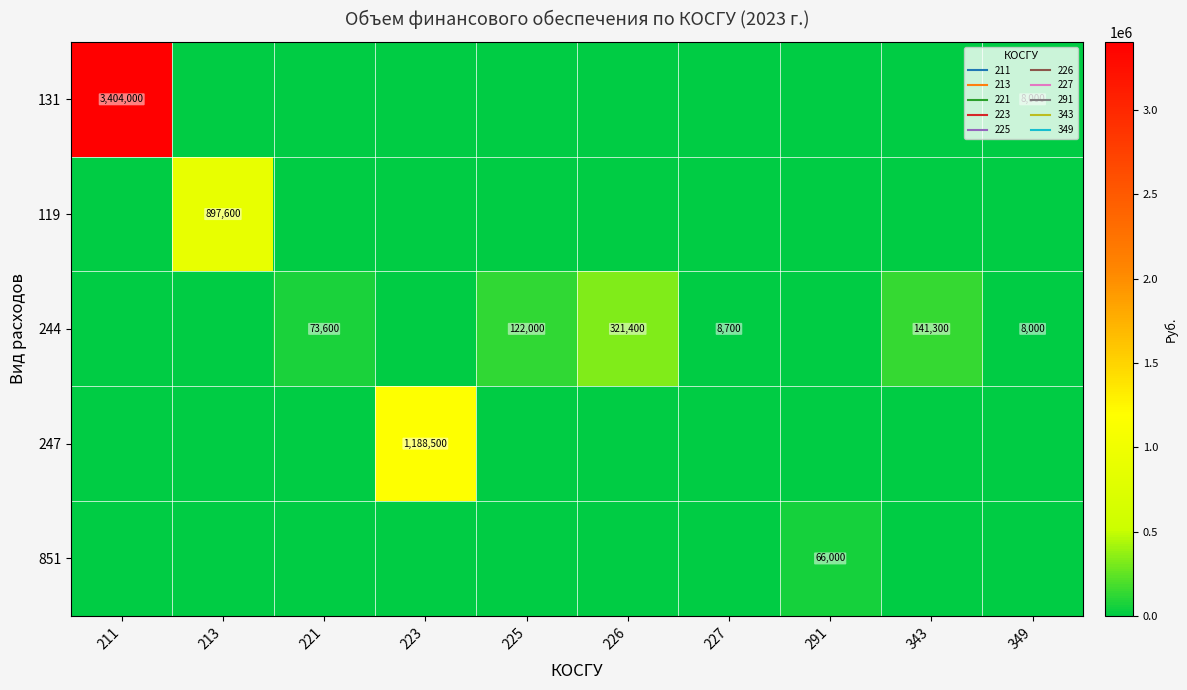

Is it true that 851 equals 0 at 349?

True